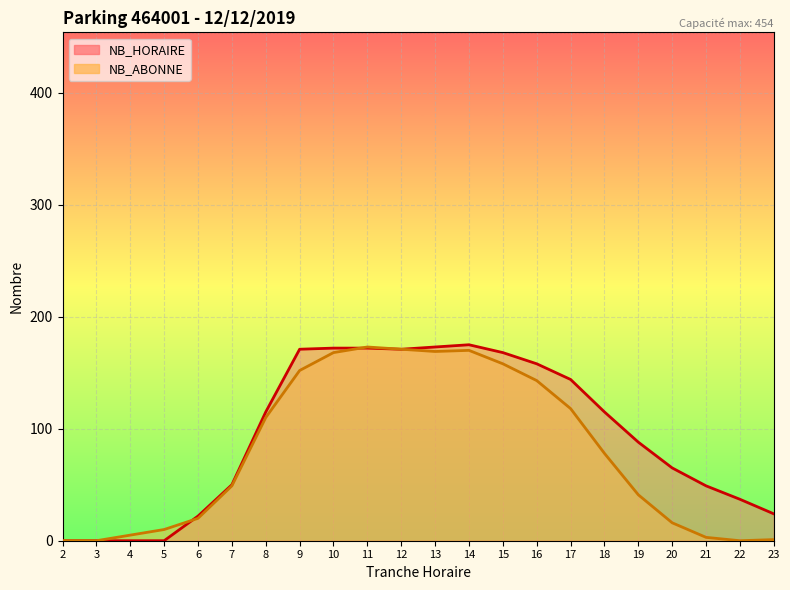

Which series ends up on top after the final intersection of NB_ABONNE and NB_HORAIRE?

NB_ABONNE